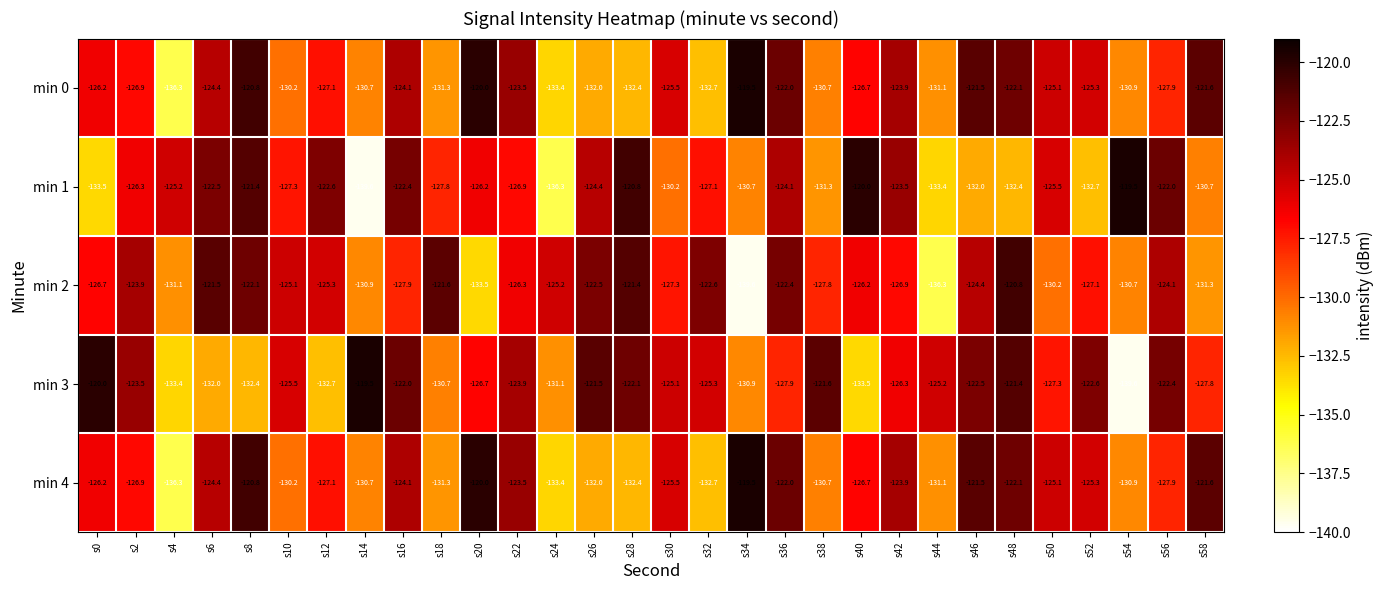

At which category is the sum across all series the highest?

s8